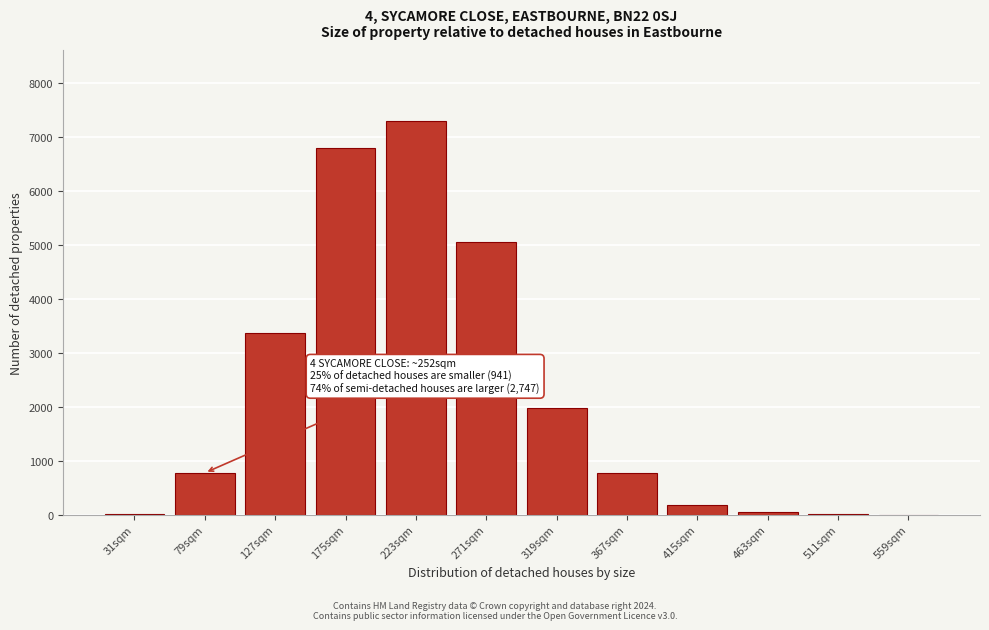

At which label is the value closest to 3651?

127sqm